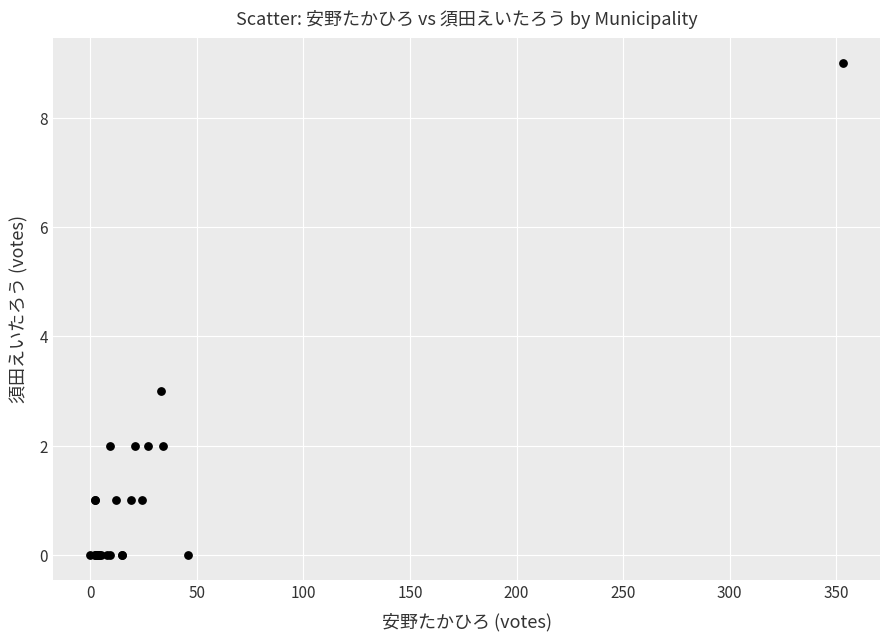

What Y value in the scatter plot is closest to 4?

3